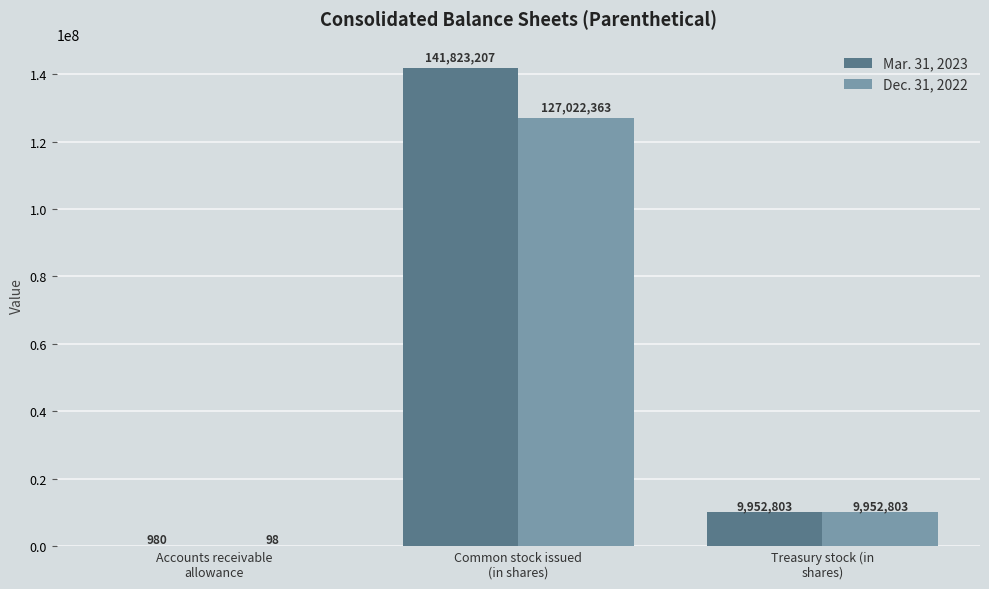

What is the highest value of the Mar. 31, 2023 series?

141823207